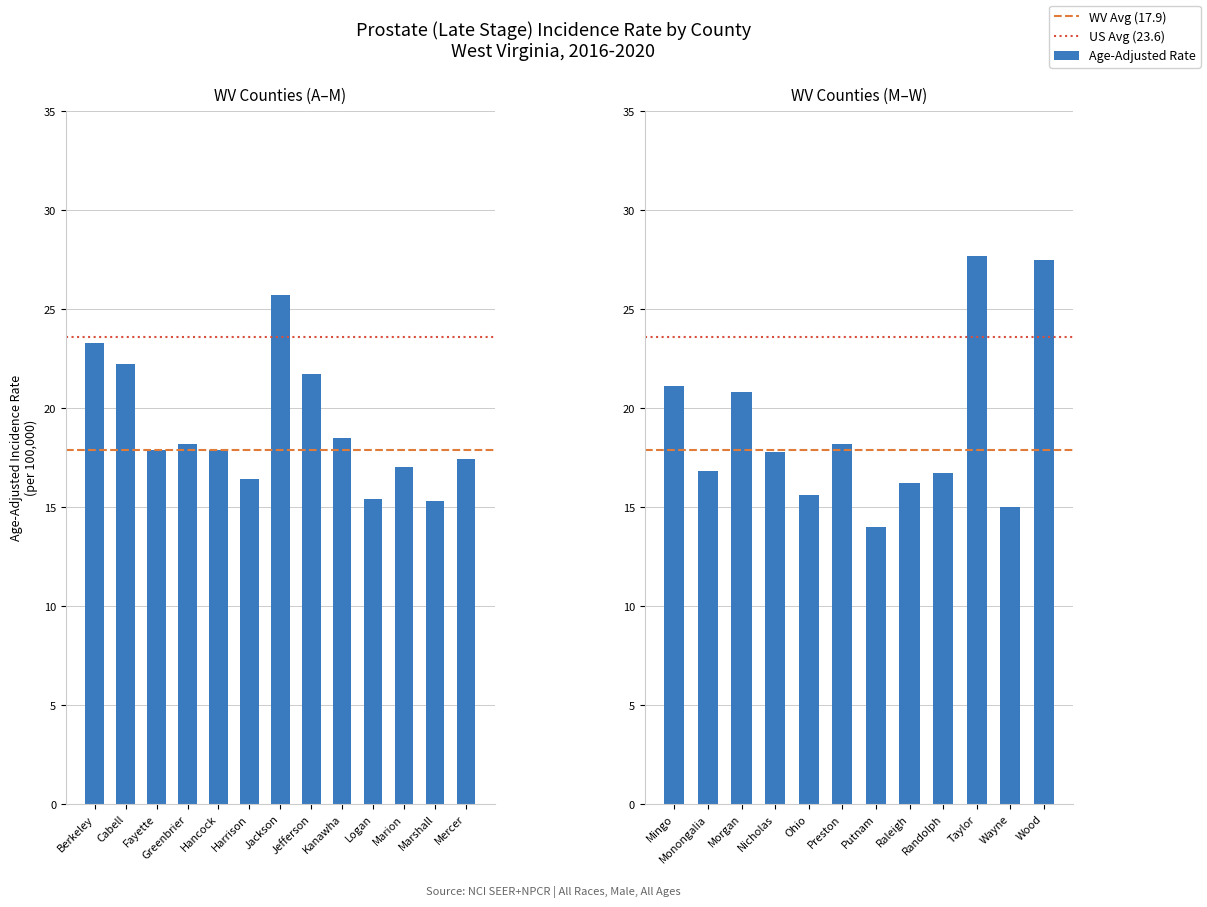

Approximately how many times larger is the value at Marshall compared to Hancock?

0.9